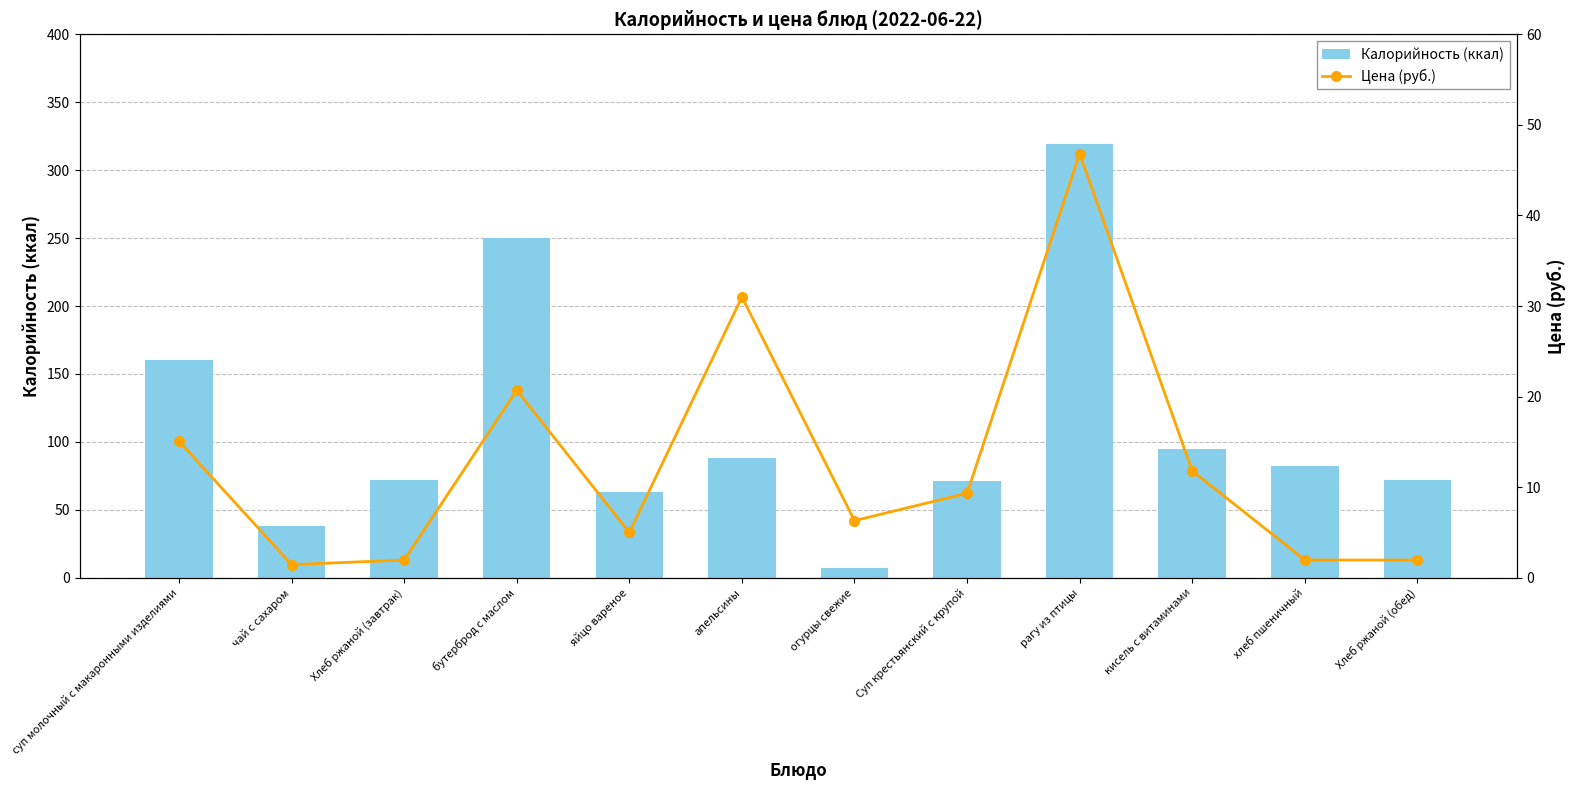

Which label corresponds to the smallest value in the chart?

чай с сахаром